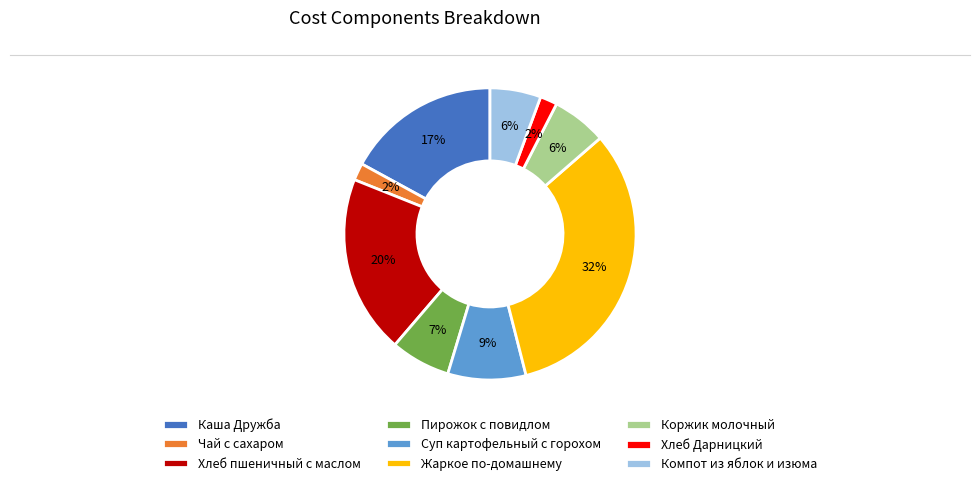

Which slice is the largest?

Жаркое по-домашнему